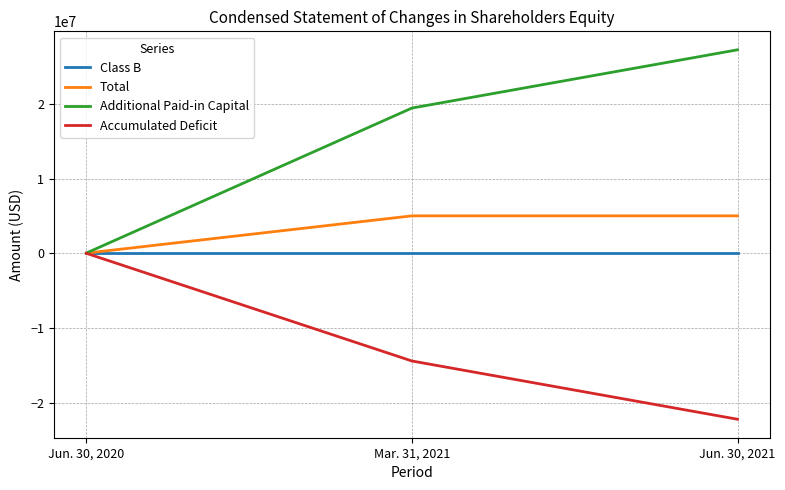

True or false: Additional Paid-in Capital has a value of 8347894 at Mar. 31, 2021.

False